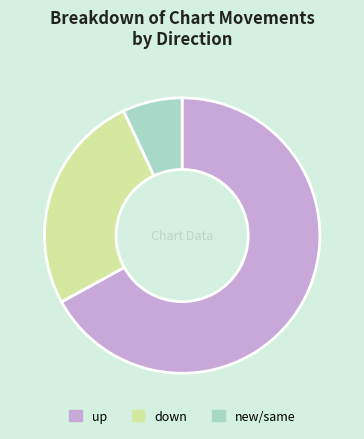

How many slices are in this pie chart?

3